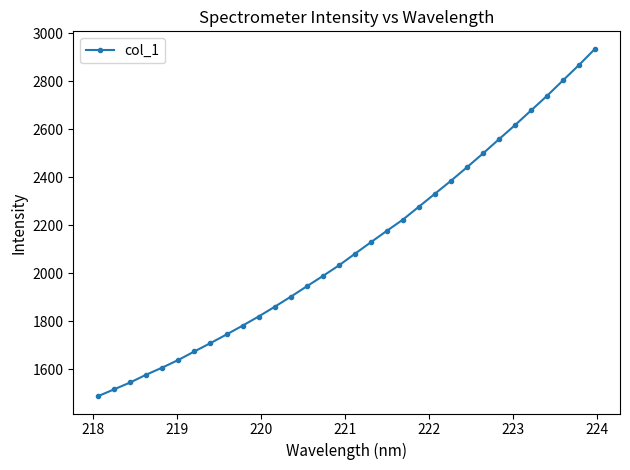

What is the sum of all values?

67578.7